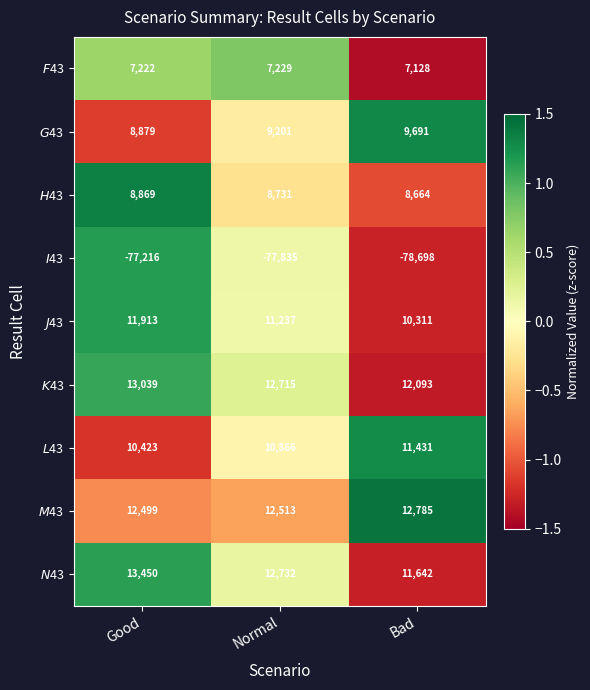

What is the spread (max minus min) of values at Bad?

91483